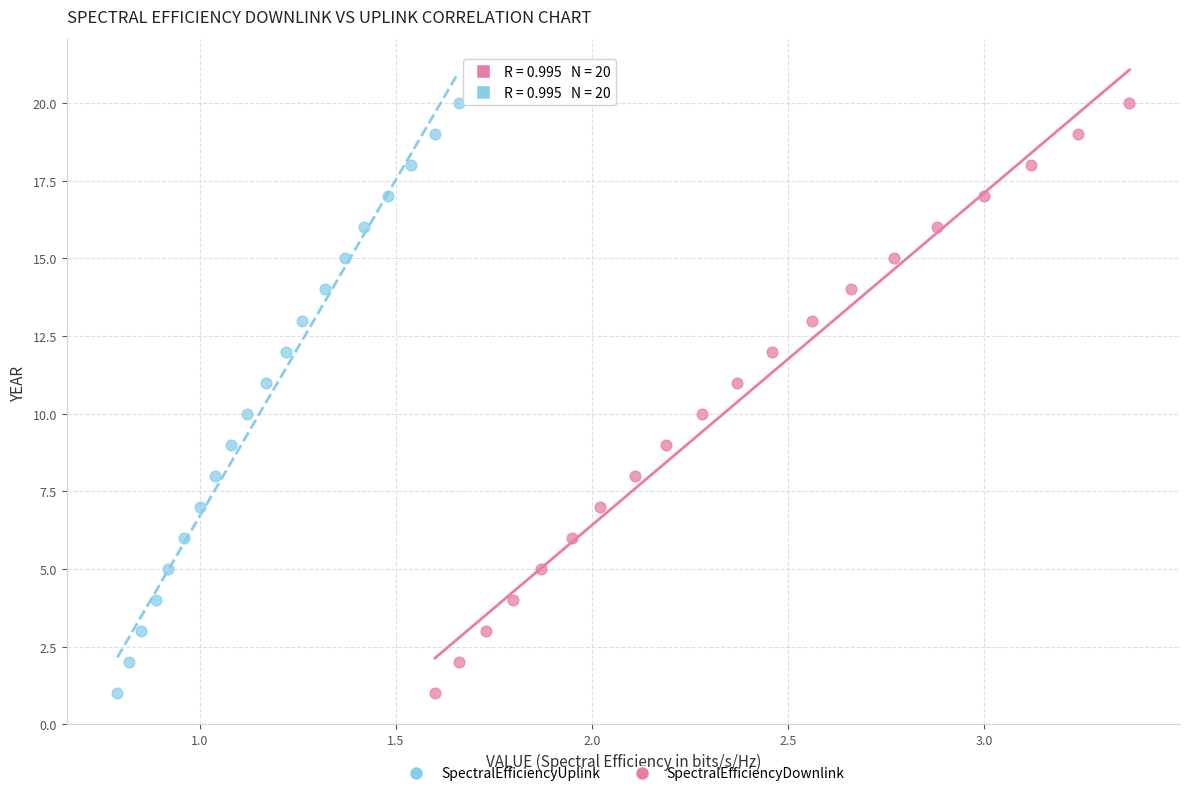

What are all the series names shown in the legend?

SpectralEfficiencyUplink, SpectralEfficiencyDownlink